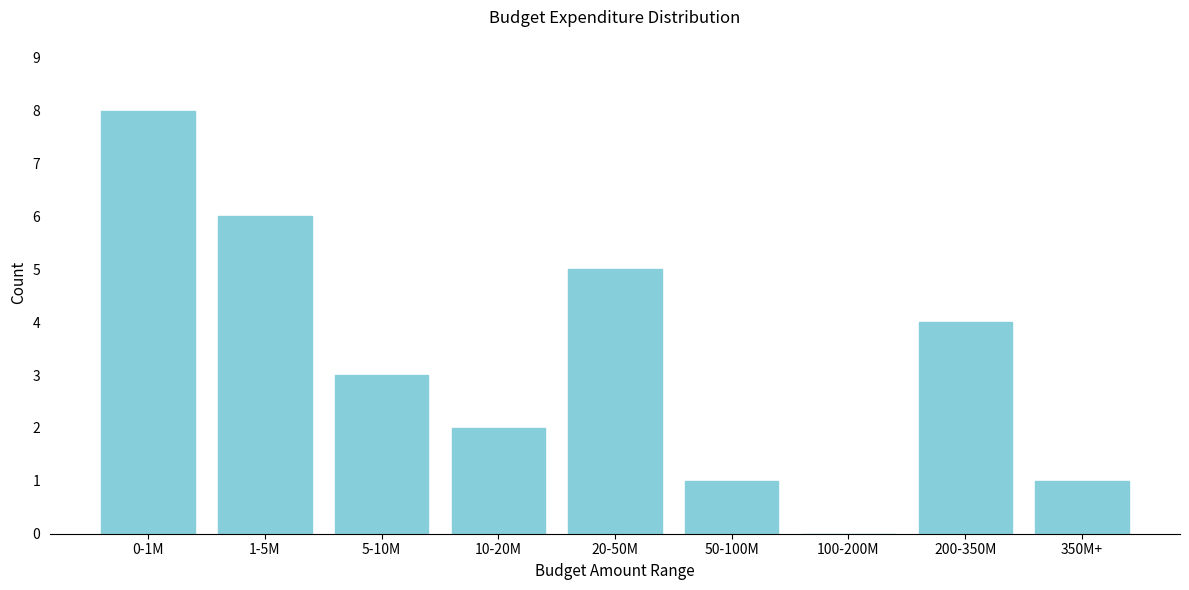

Reading right to left, transcribe all the data shown in this chart.

350M+=1	200-350M=4	100-200M=0	50-100M=1	20-50M=5	10-20M=2	5-10M=3	1-5M=6	0-1M=8